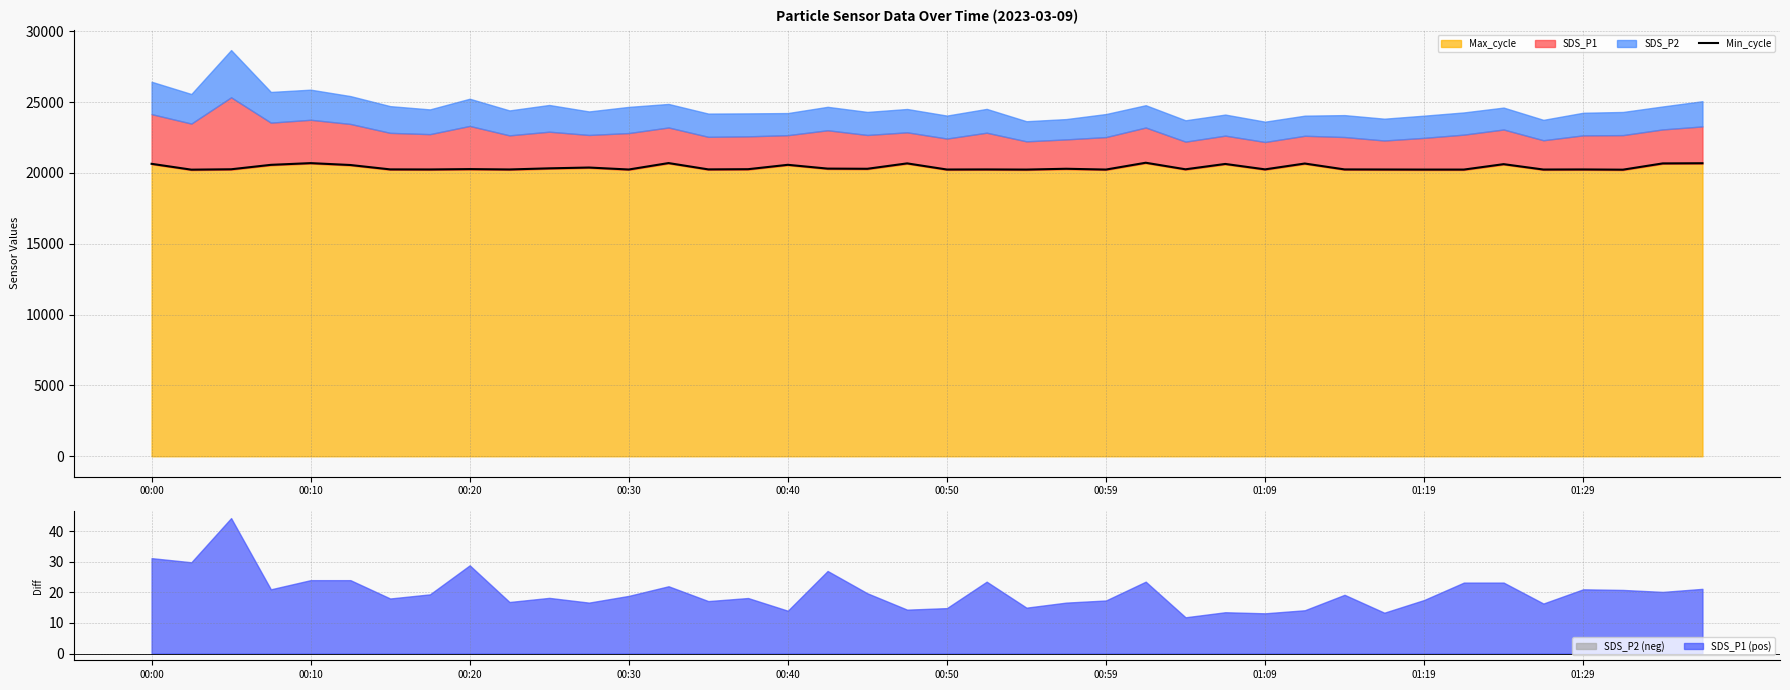

What is the average value?

20381